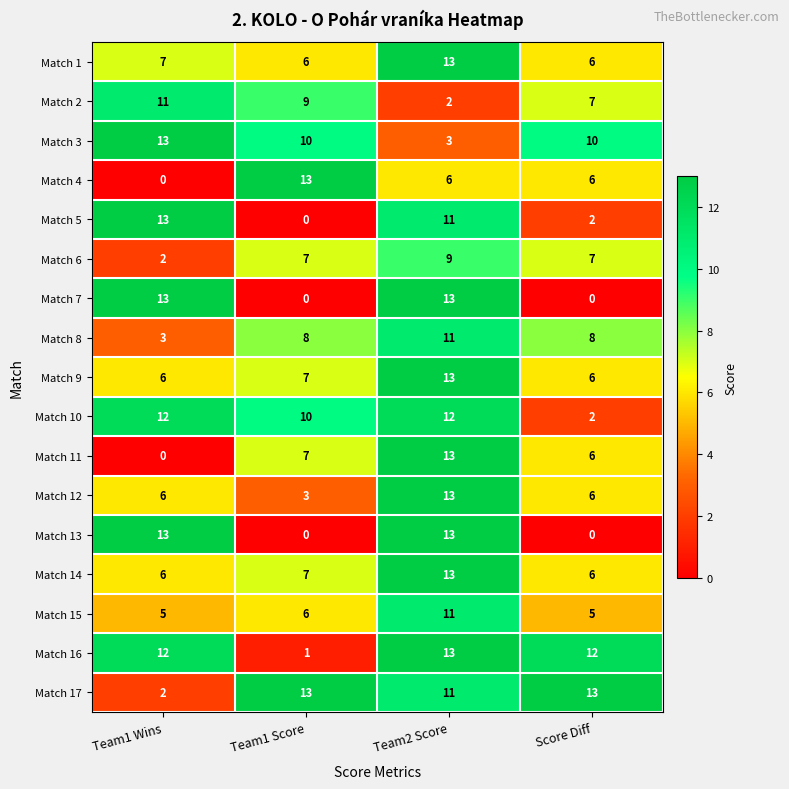

What is the total value across all series at Score Diff?

102